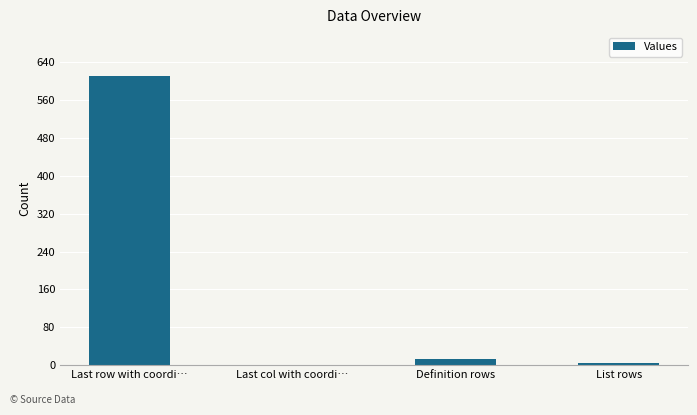

What is the sum of all values?

630